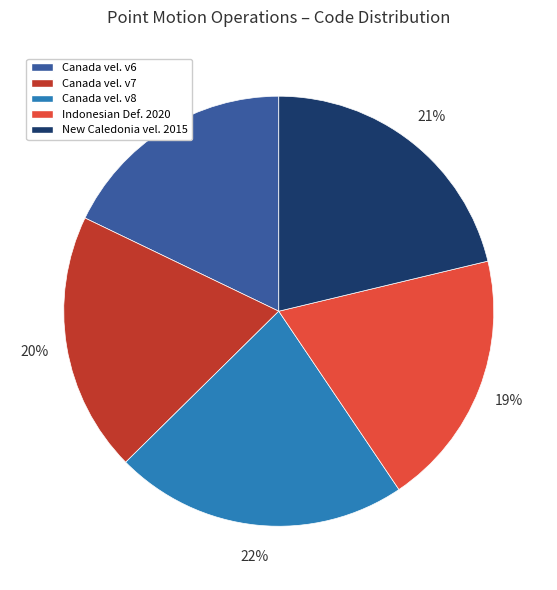

How many segments does this pie chart have?

5